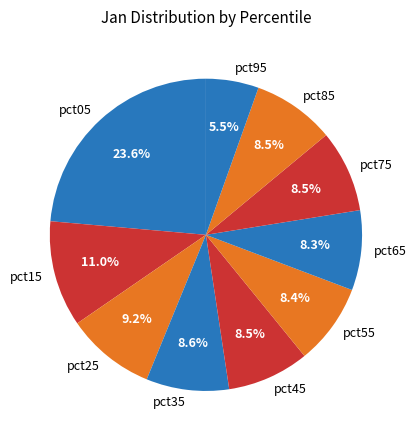

Does any single category account for the majority?

No